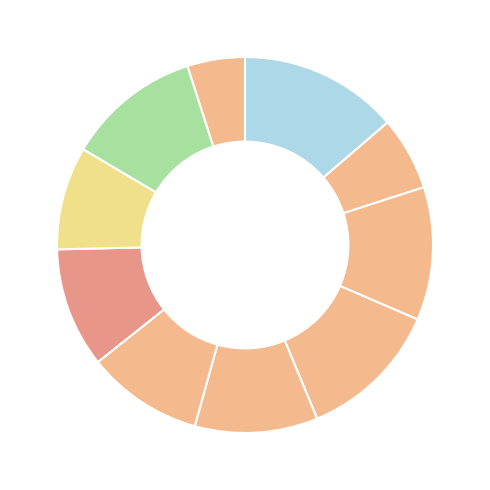

How many segments does this pie chart have?

10